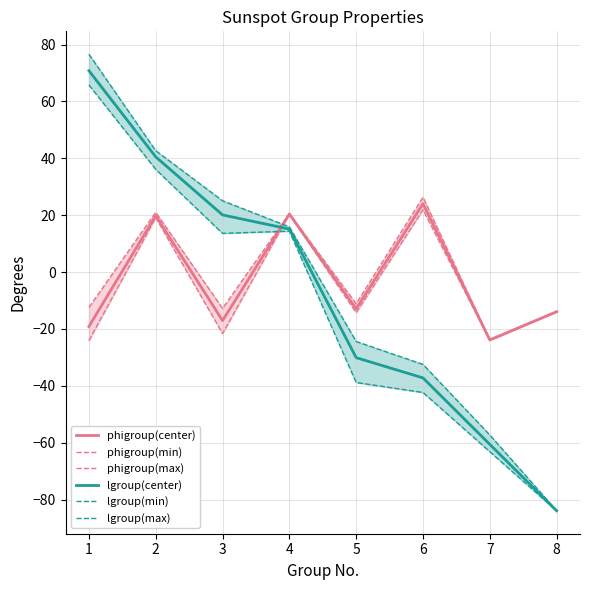

How many values in the phigroup(max) series are below -11?

5